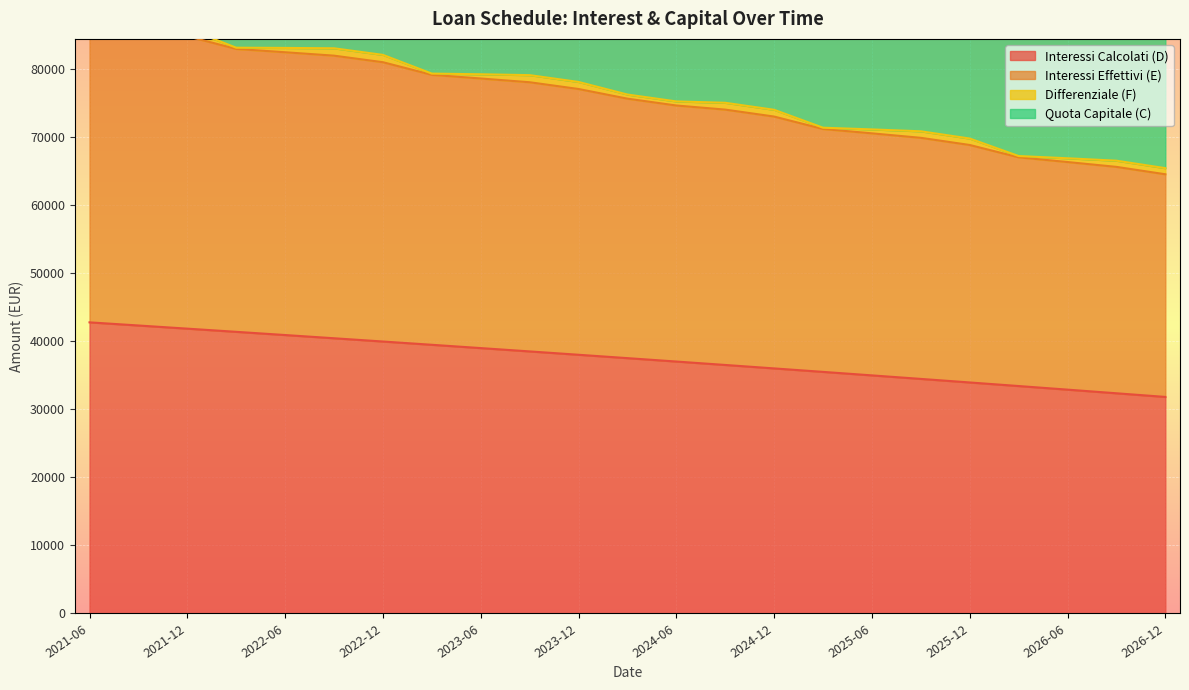

How many values in the Interessi Effettivi (E) series are below 76248?

11